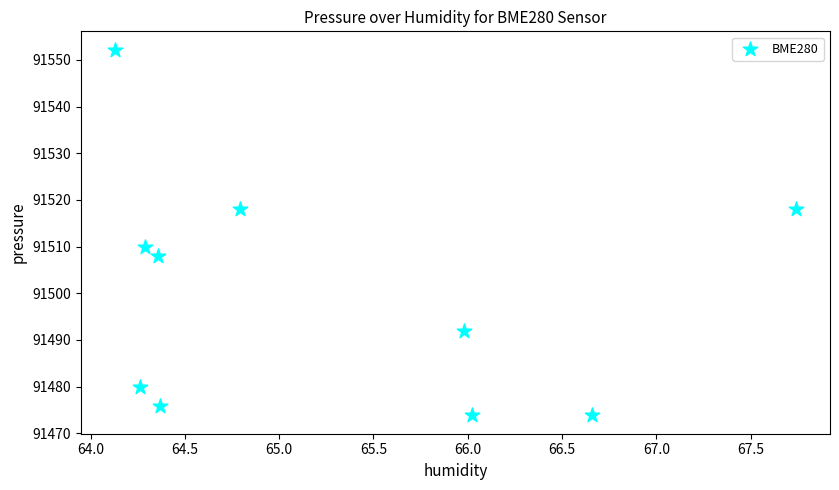

What Y value in the scatter plot is closest to 91513?

91510.0